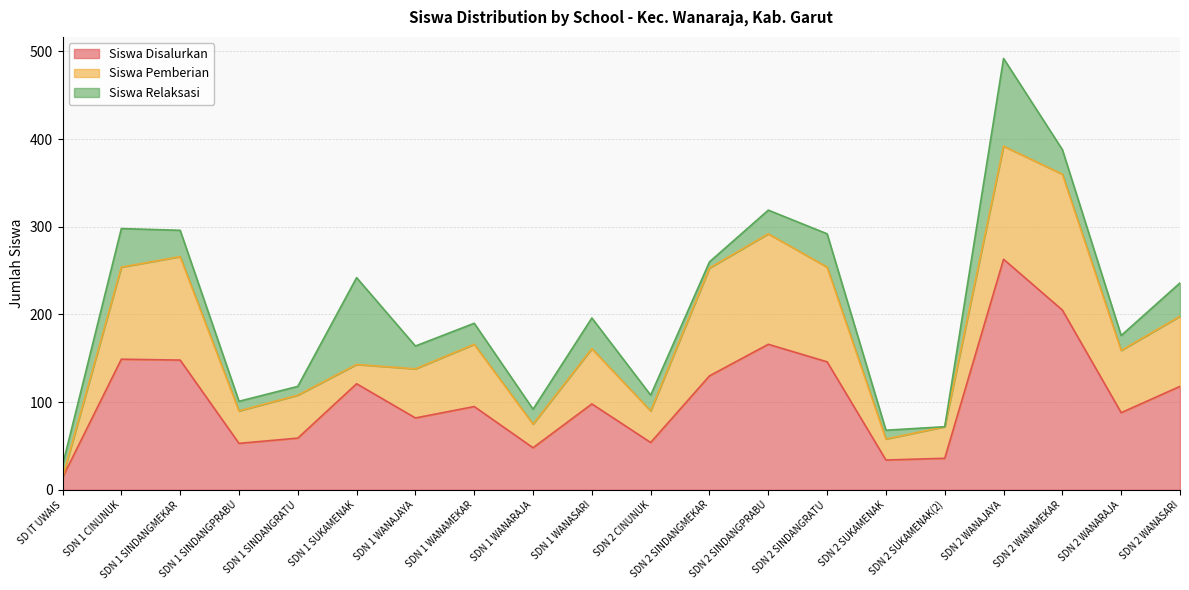

What is the value of the Siswa Relaksasi point at the 20th from the left?

38